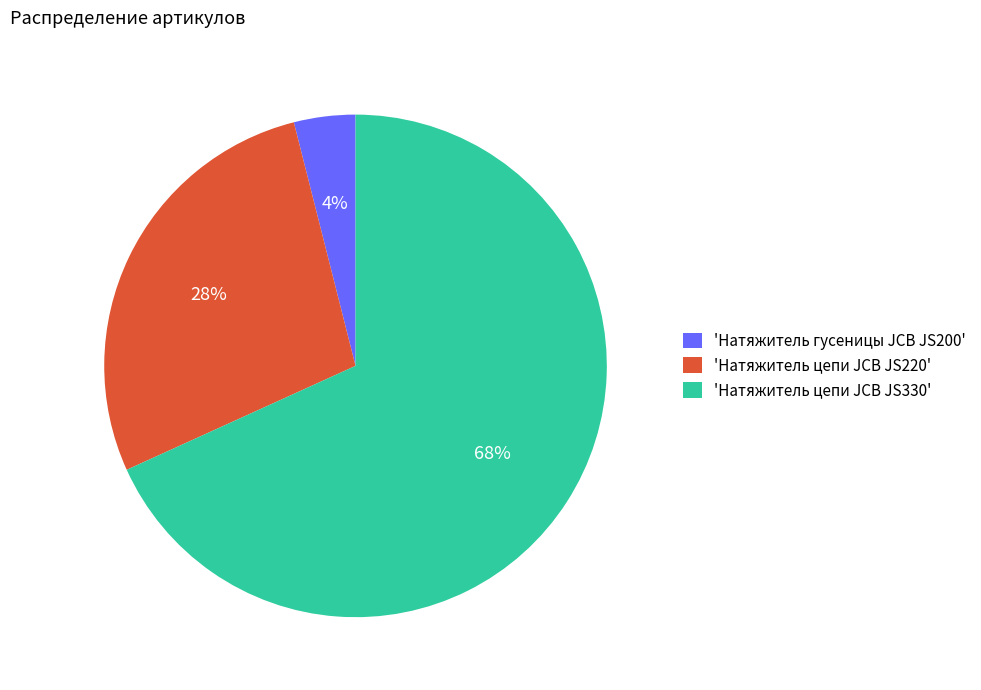

True or false: 'Натяжитель цепи JCB JS220' accounts for 23% of the total.

False